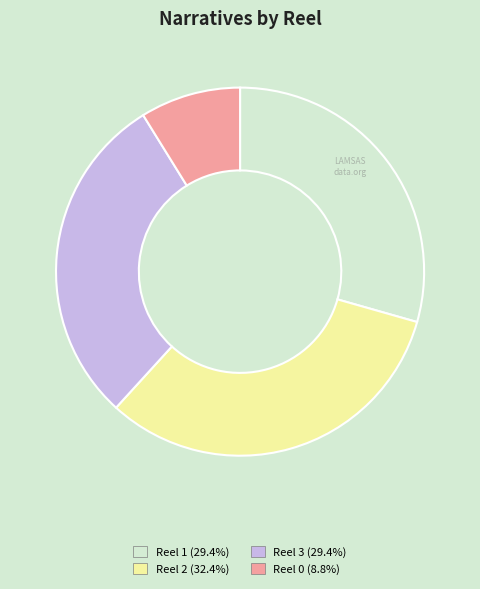

Does Reel 2 account for over 50% of the chart?

No